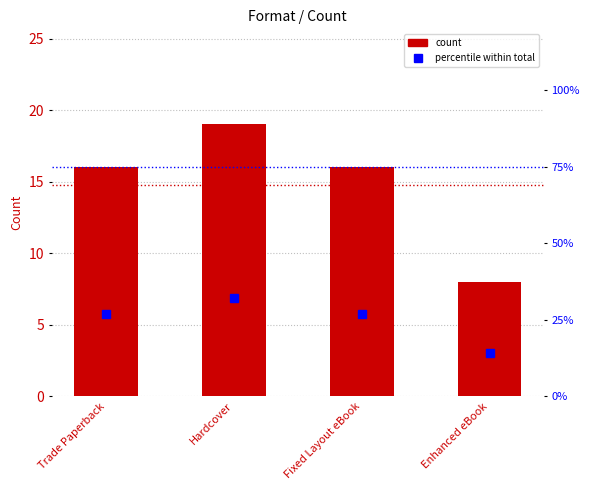

What is the label of the 2nd bar from the left?

Hardcover